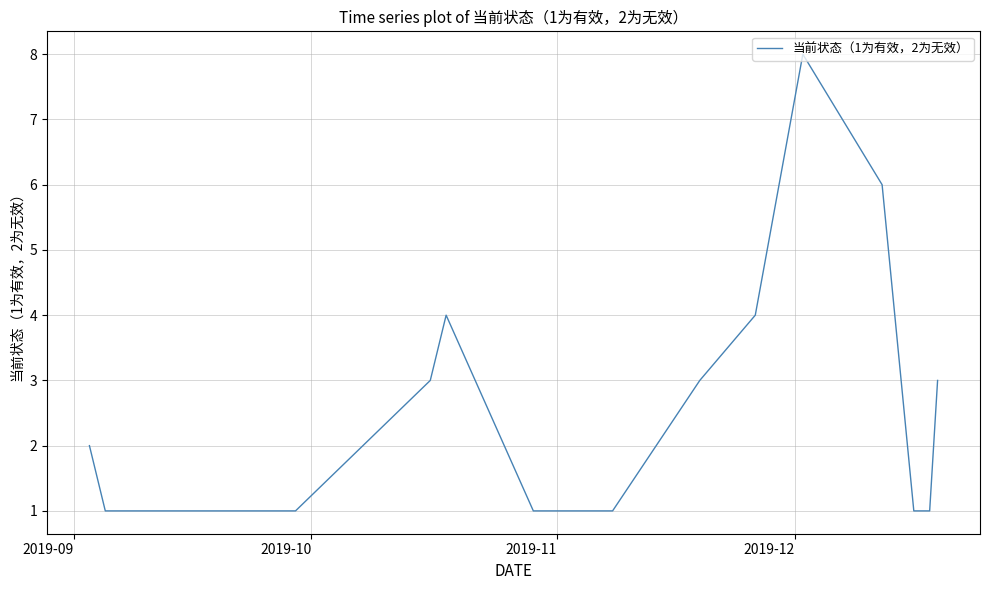

What is the difference between the maximum and minimum values?

7